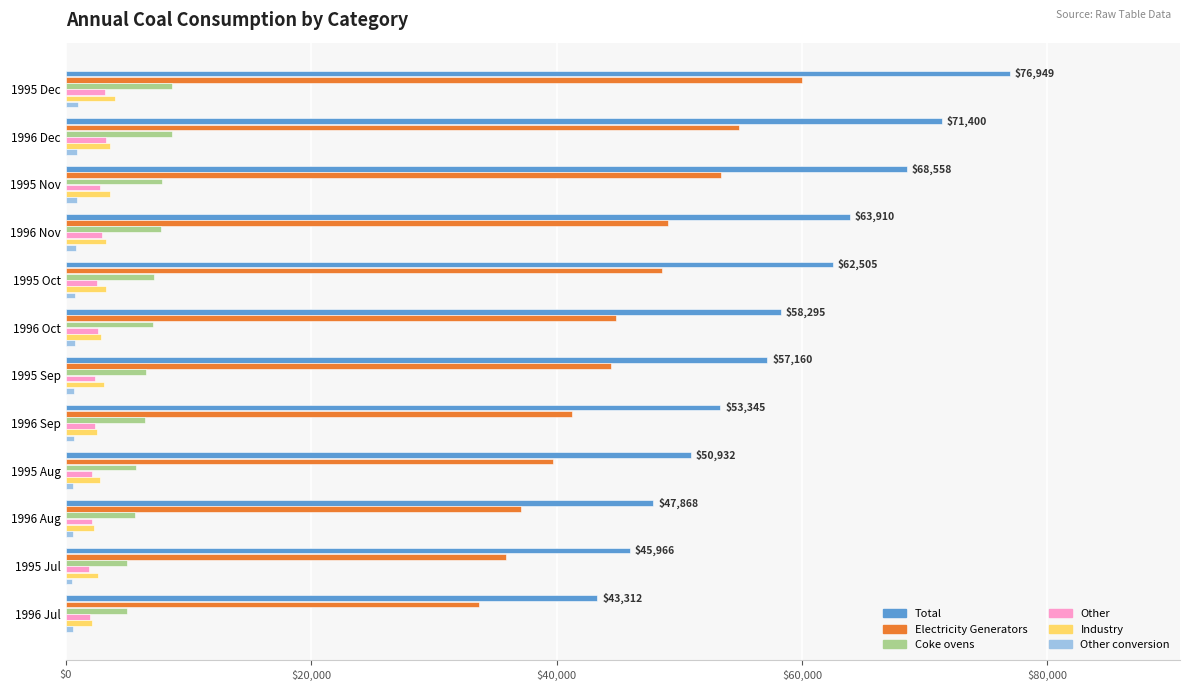

How many distinct data groups are displayed?

6